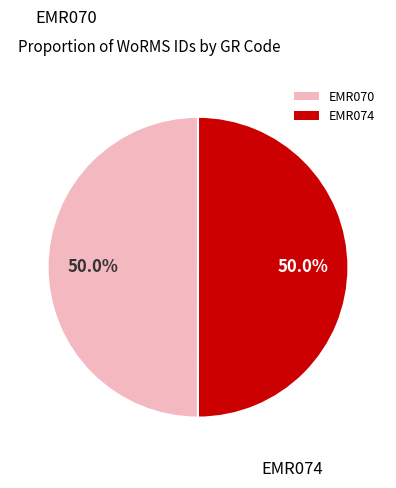

What percentage do EMR070 and EMR074 together represent?

100.0%